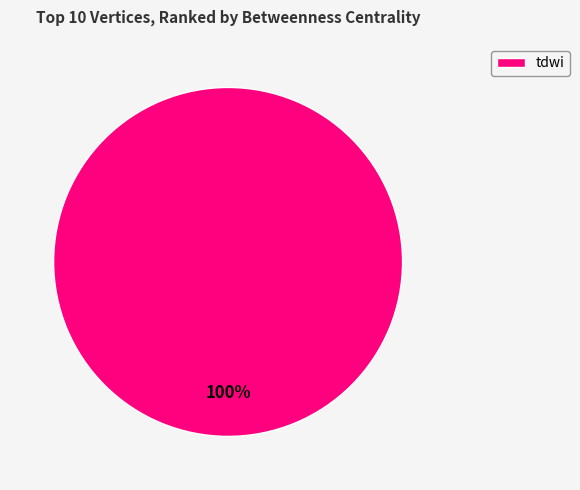

True or false: tdwi accounts for 100% of the total.

True